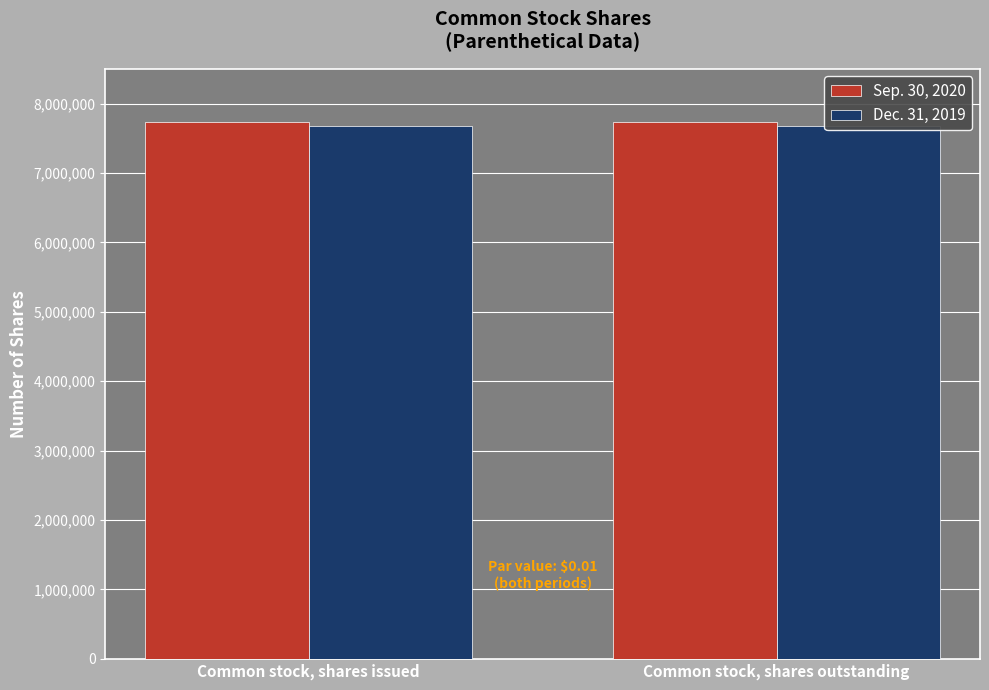

What is the label of the 1st bar from the left?

Common stock, shares issued